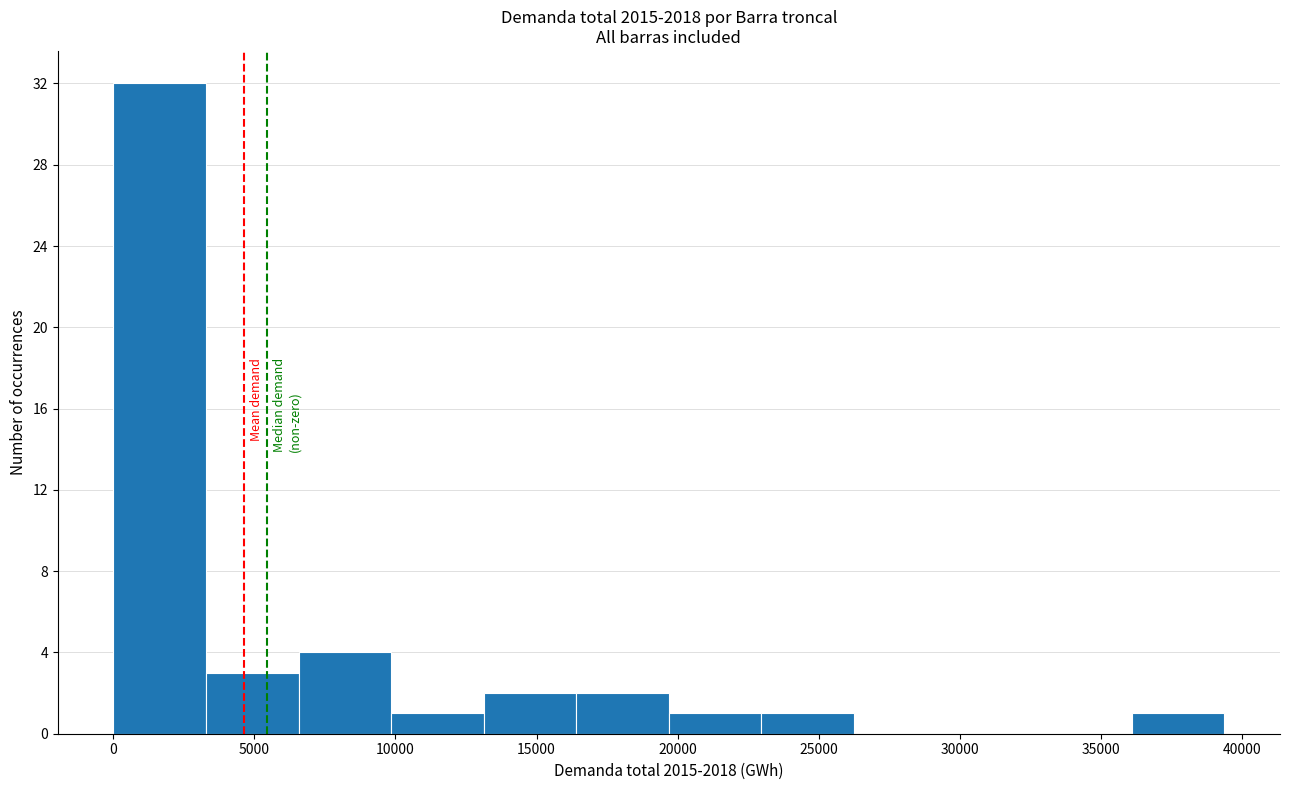

Reading left to right, transcribe this chart: for each bar, give the range it covers on the x-axis and its height. Neither the bar edges nor the heights are printed on the chart, so give them approximately, as read against the axes.

0 to 3500: 32
3500 to 6500: 3
6500 to 10000: 4
10000 to 13000: 1
13000 to 16500: 2
16500 to 19500: 2
19500 to 23000: 1
23000 to 26500: 1
26500 to 29500: 0
29500 to 33000: 0
33000 to 36000: 0
36000 to 39500: 1